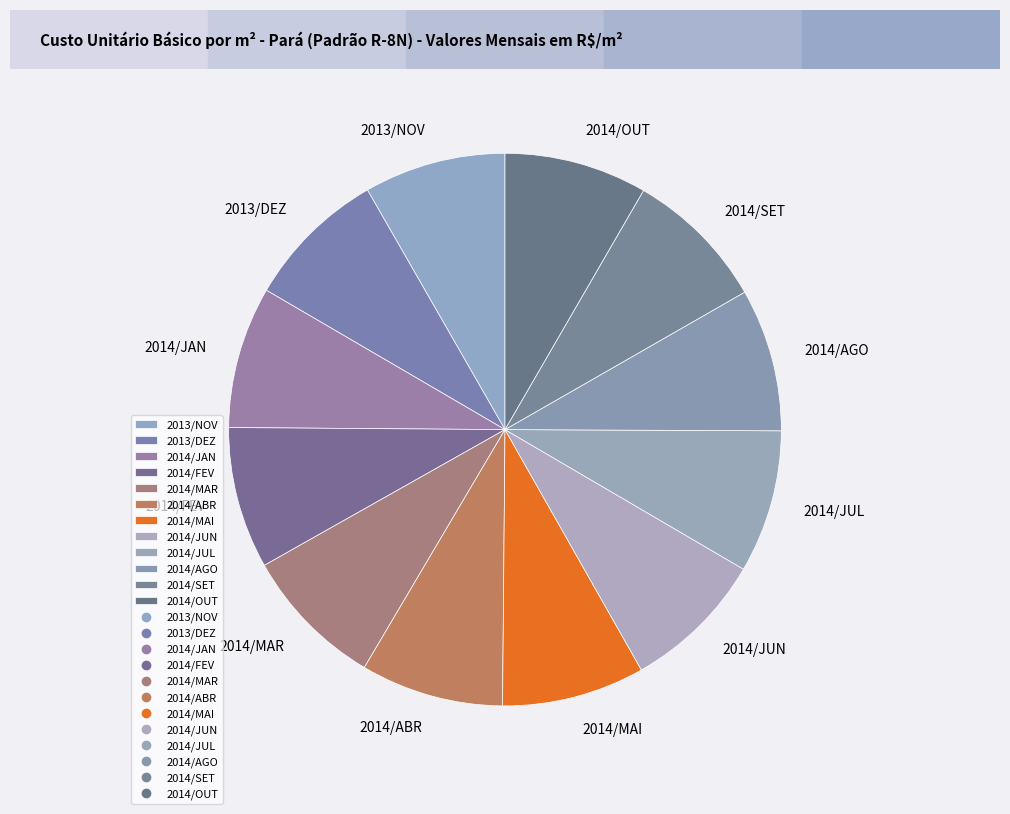

Approximately how many times larger is the value at 2014/MAI compared to 2014/JUN?

1.0